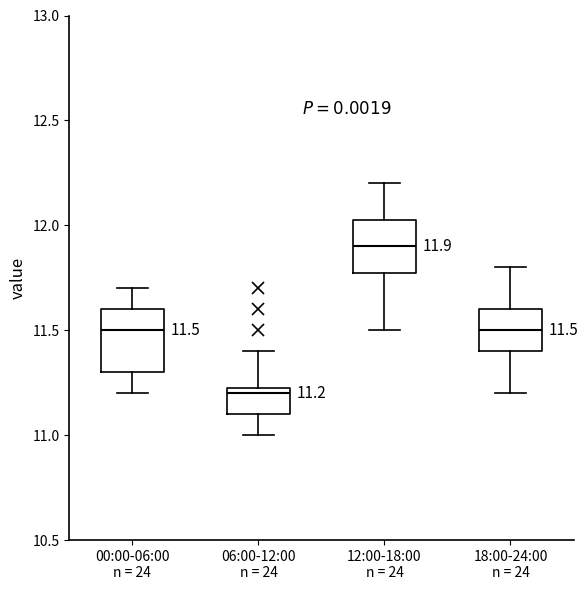

Which box has the highest median line?

12:00-18:00 n = 24